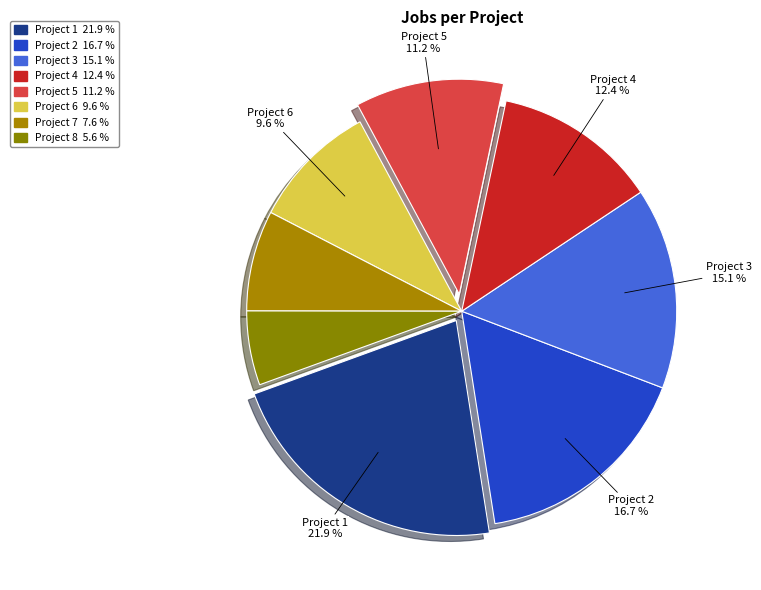

To the nearest percent, what is the difference between the largest and smallest slice percentages?

16%